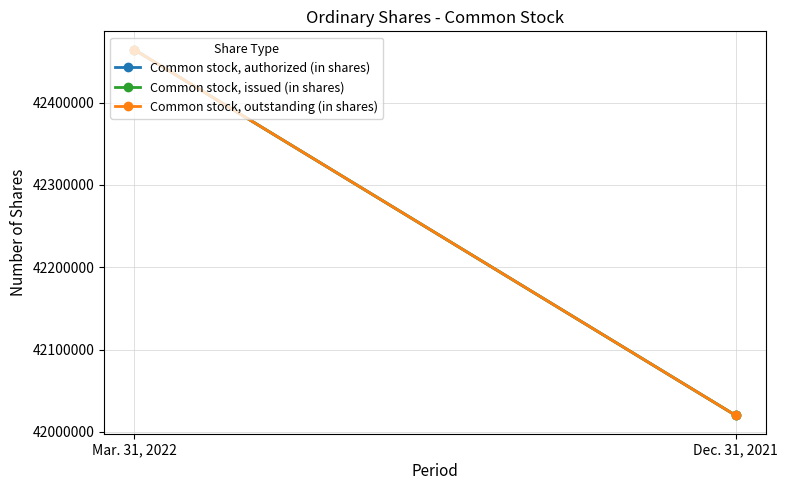

Which series has the largest total across all categories?

Common stock, authorized (in shares)